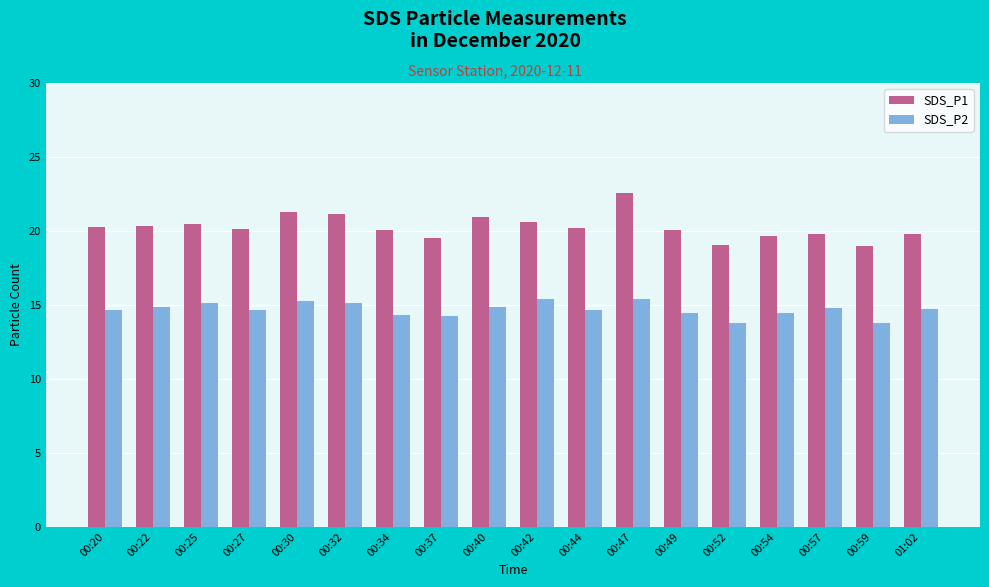

What is the total value across all series at 00:59?

32.7